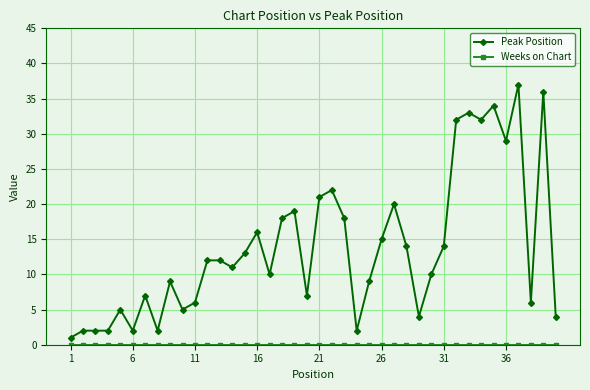

Which series has the widest spread of values?

Peak Position